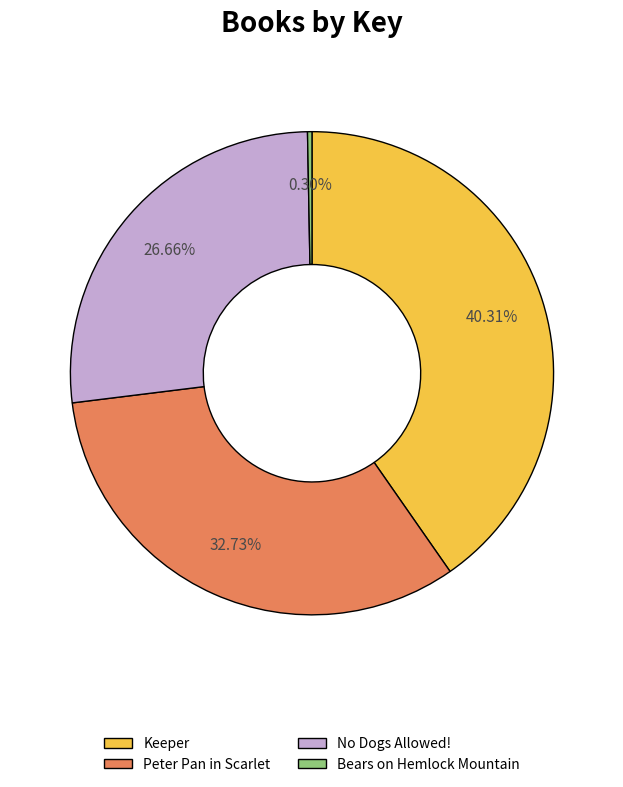

What percentage do Bears on Hemlock Mountain and Peter Pan in Scarlet together represent?

33.0%